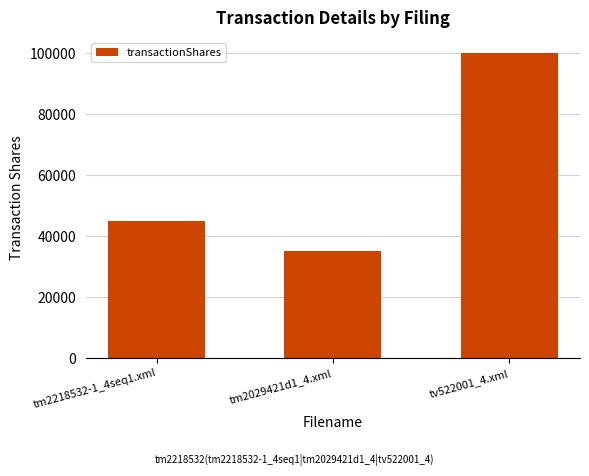

The value at tm2029421d1_4.xml is 19529. True or false?

False